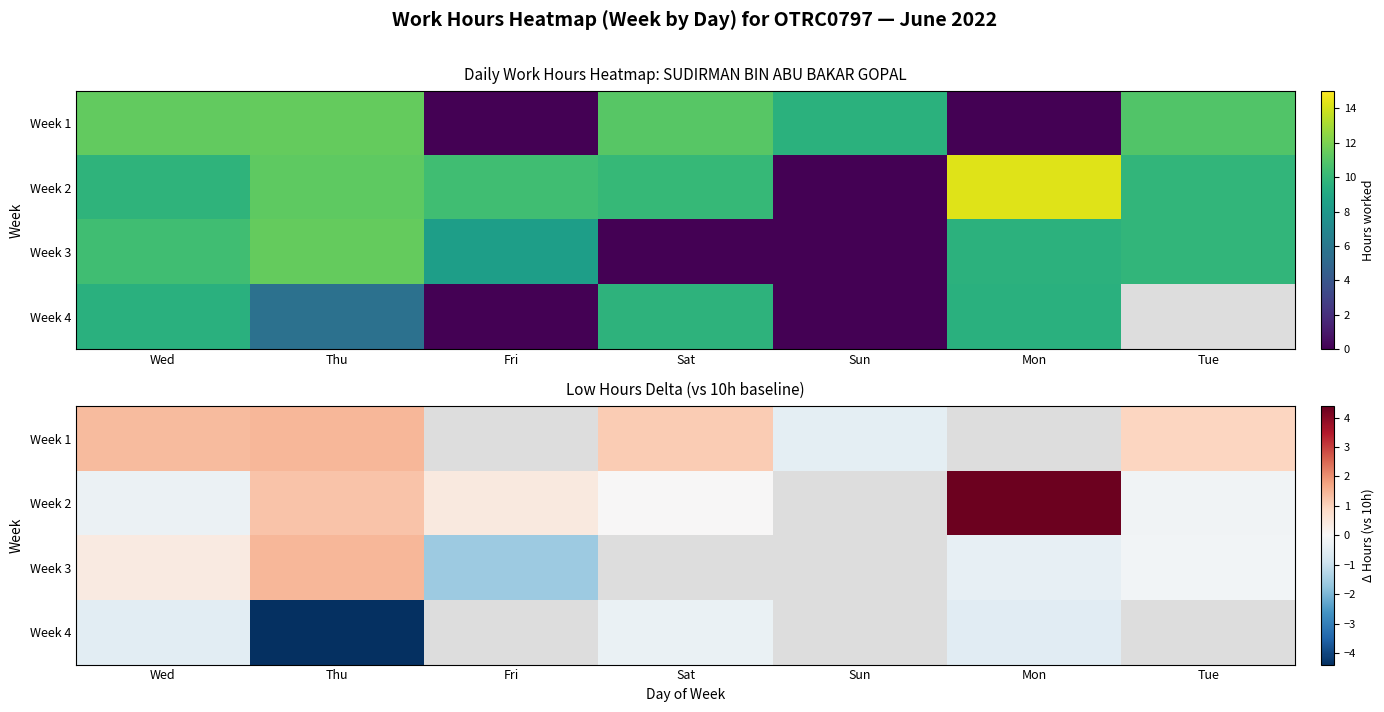

How many positive values does the Week 2 series have?

4